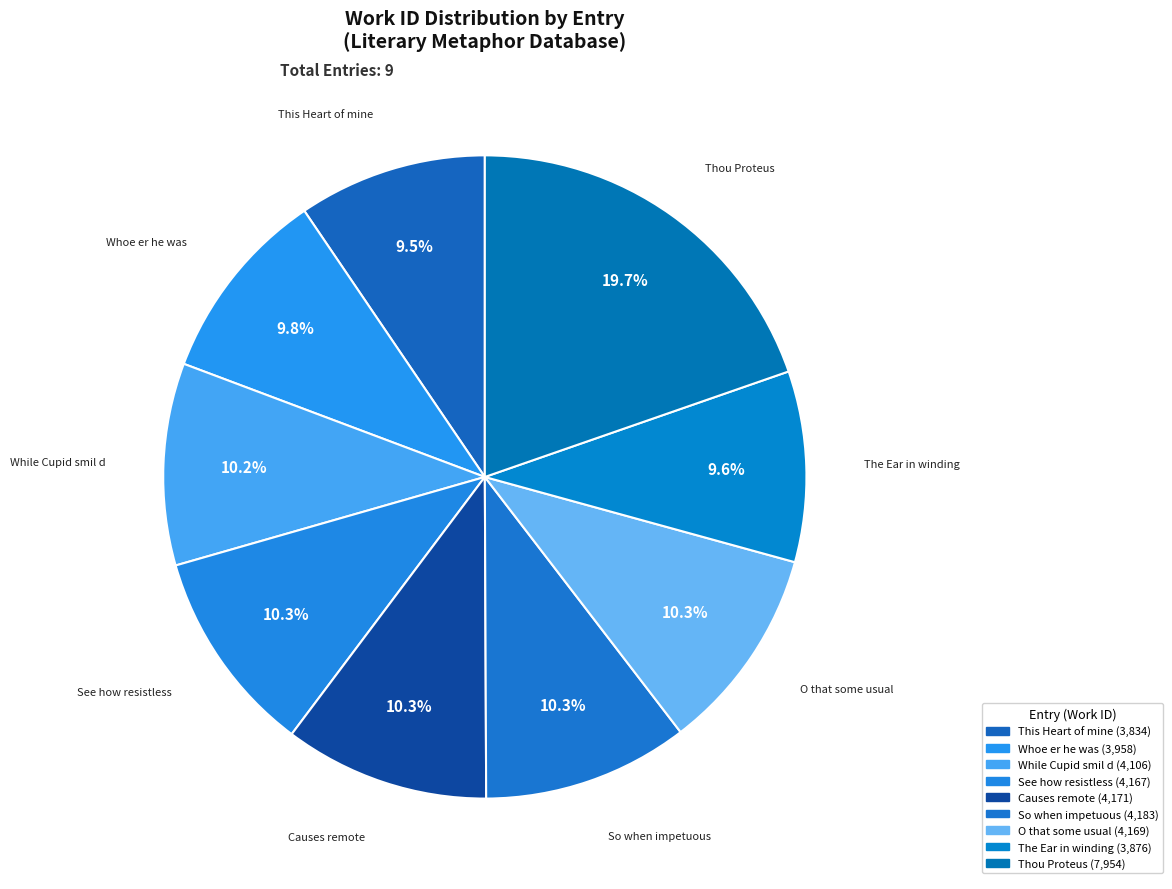

To the nearest percent, what portion does So when impetuous represent?

10%